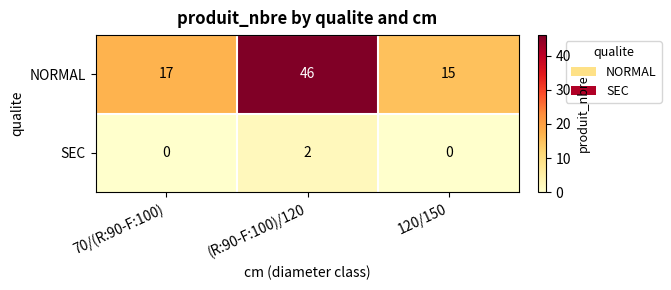

Reading left to right, what are all the values shown in this chart?

NORMAL: 17	46	15
SEC: 0	2	0